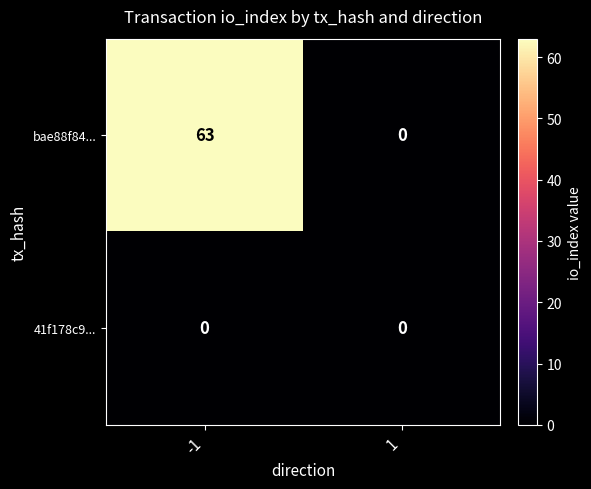

Is the value of bae88f84... at -1 greater than the value of 41f178c9... at -1?

Yes